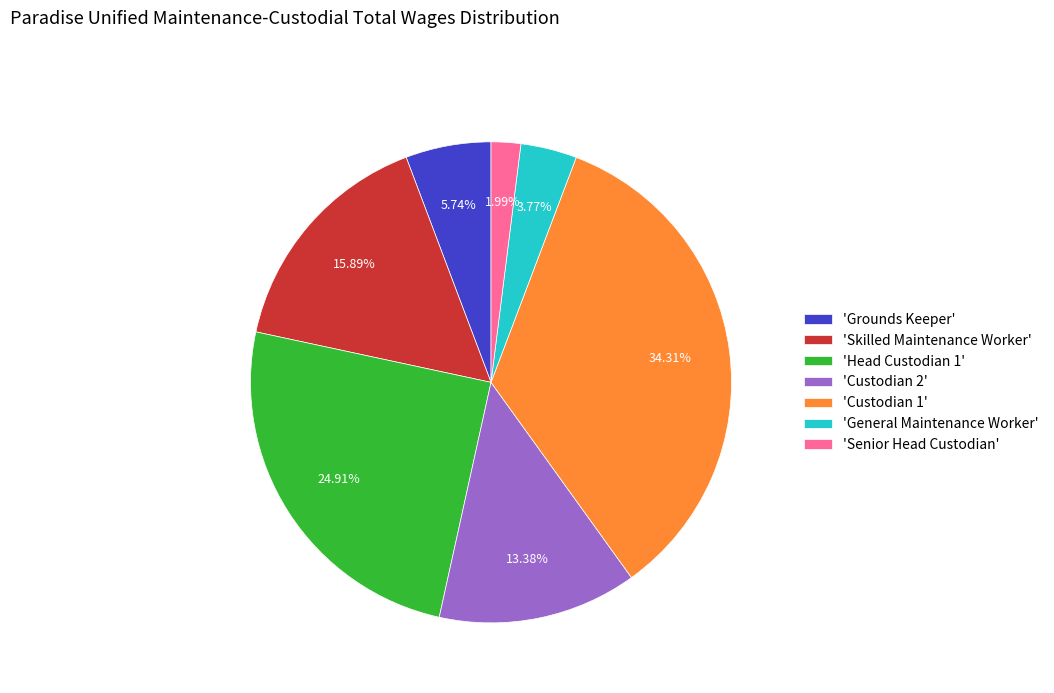

Which has a higher value, 'Custodian 2' or 'General Maintenance Worker'?

'Custodian 2'